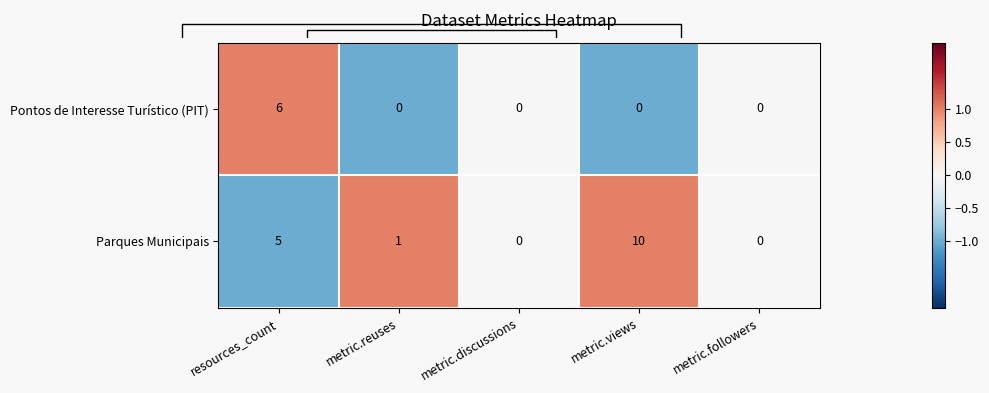

What is the difference between the maximum and minimum values in the Pontos de Interesse Turístico (PIT) series?

6